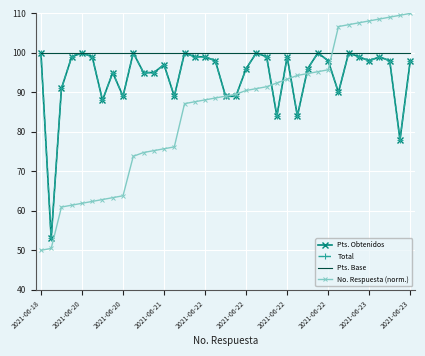

Rank the series by their maximum value, from highest to lowest.

No. Respuesta (norm.), Pts. Obtenidos, Total, Pts. Base